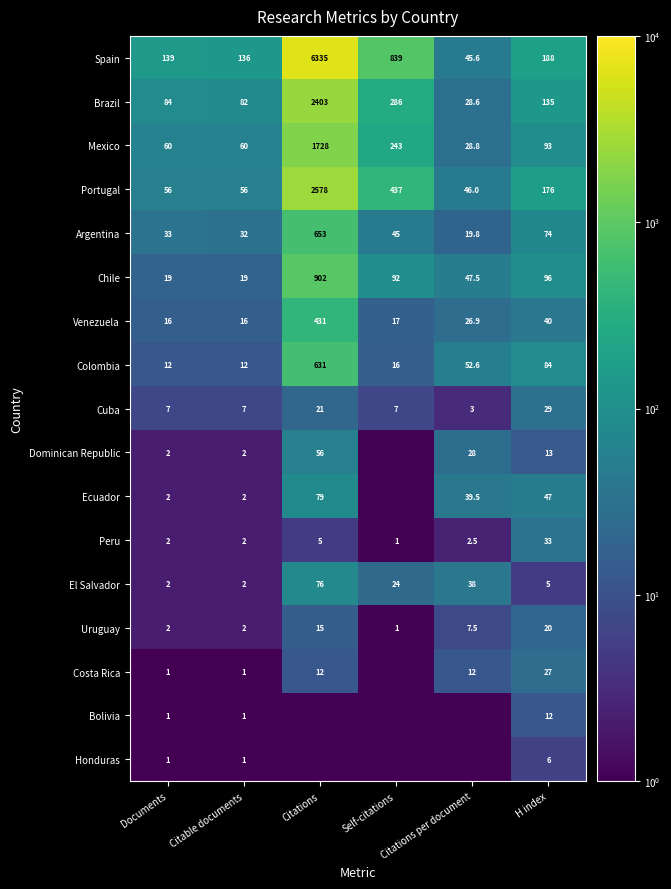

What is the lowest value of the Chile series?

19.0